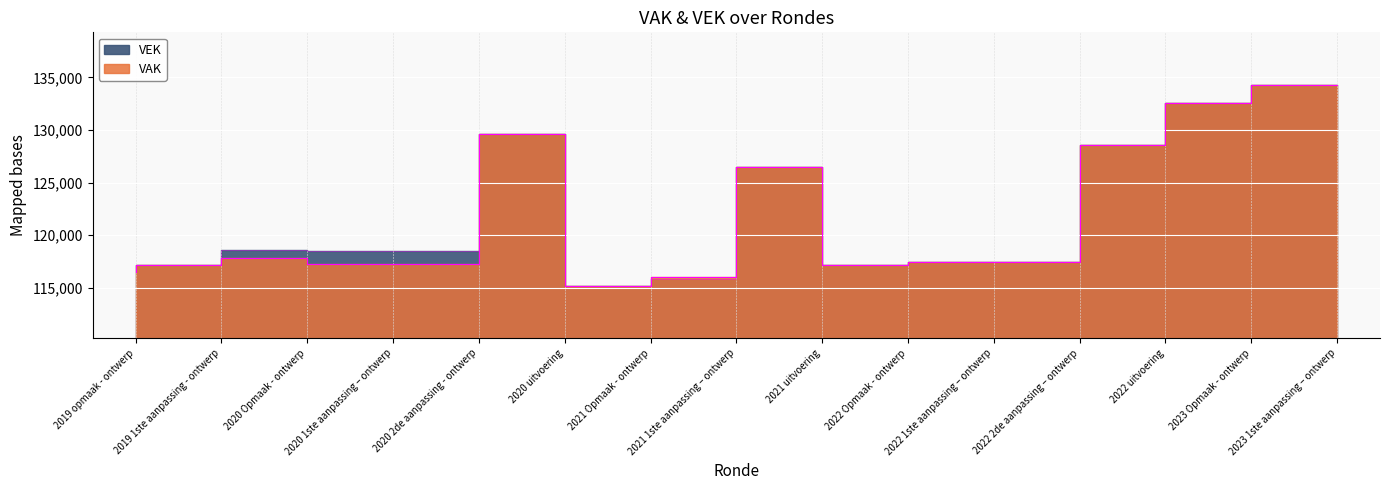

At which category does VEK reach its first local valley?

2021 Opmaak - ontwerp